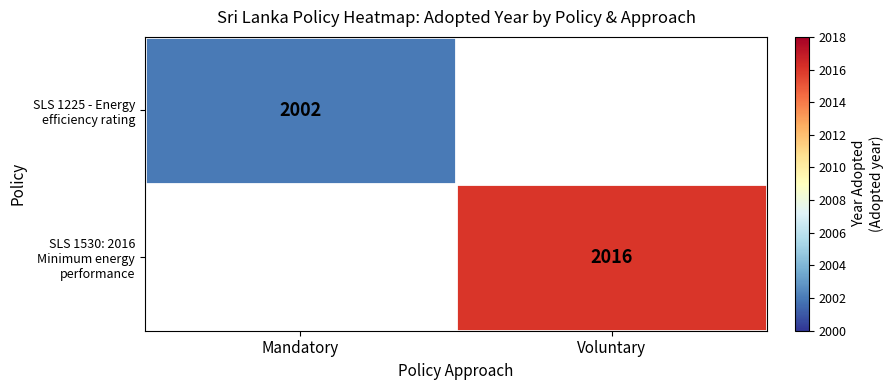

True or false: SLS 1530: 2016 Minimum energy performance has a value of 2016.0 at Voluntary.

True